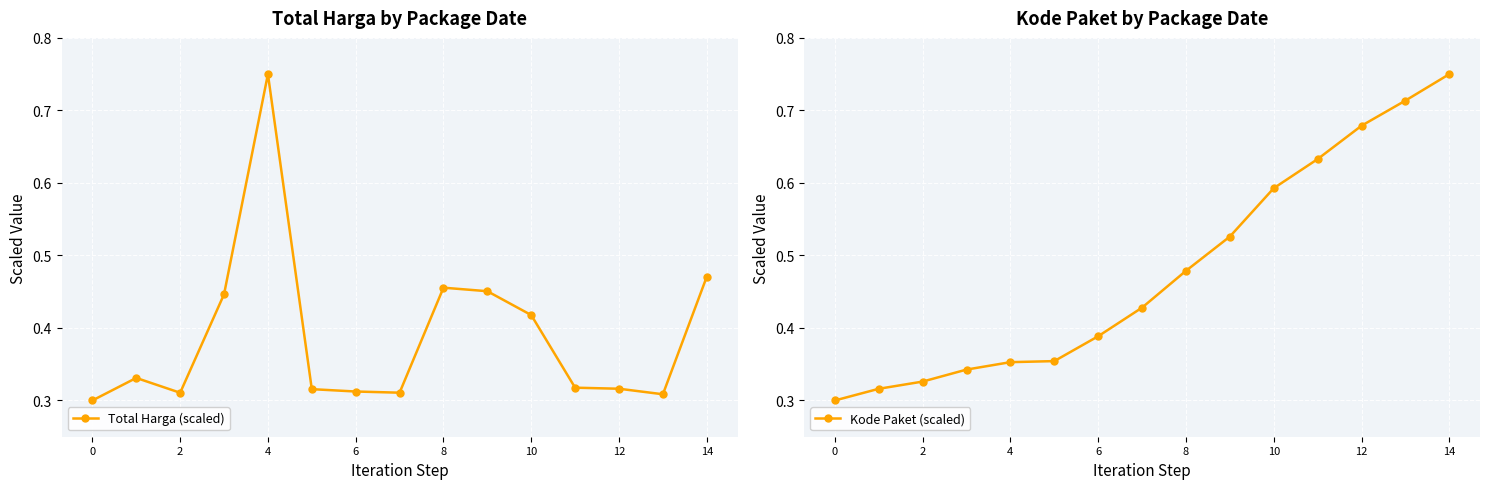

At which label does Total Harga (scaled) reach its peak?

4